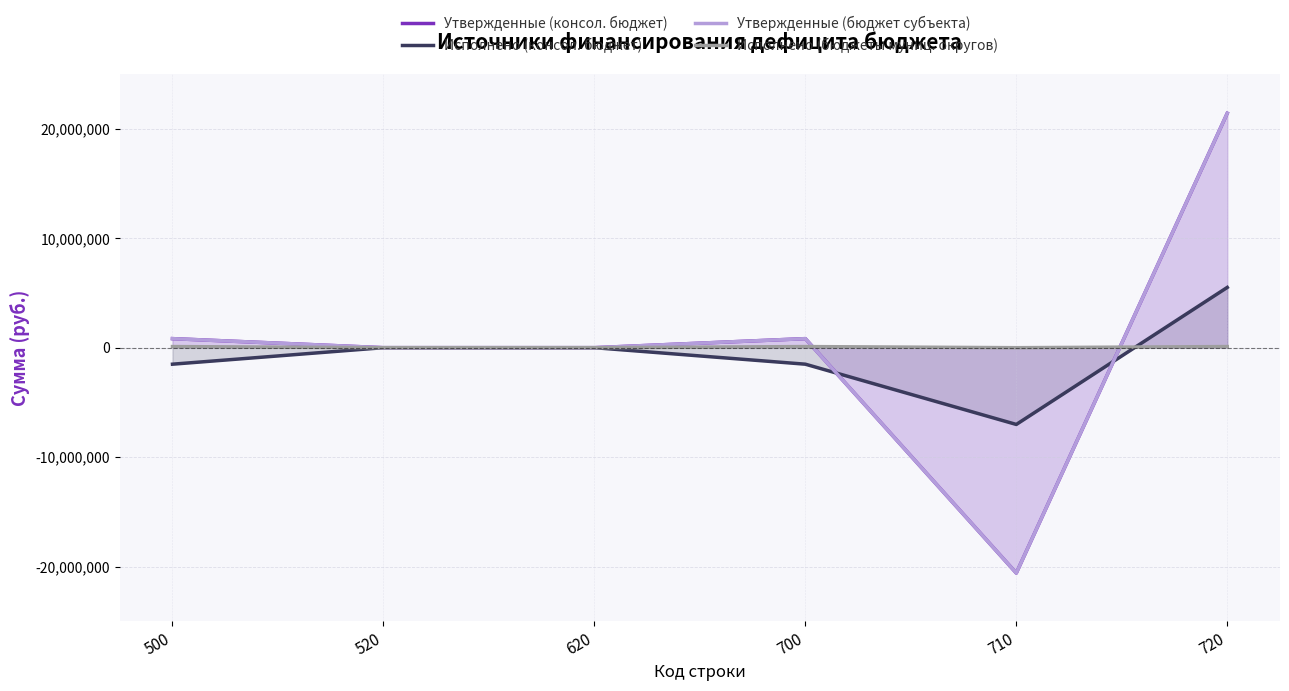

Does the chart have visible grid lines?

Yes